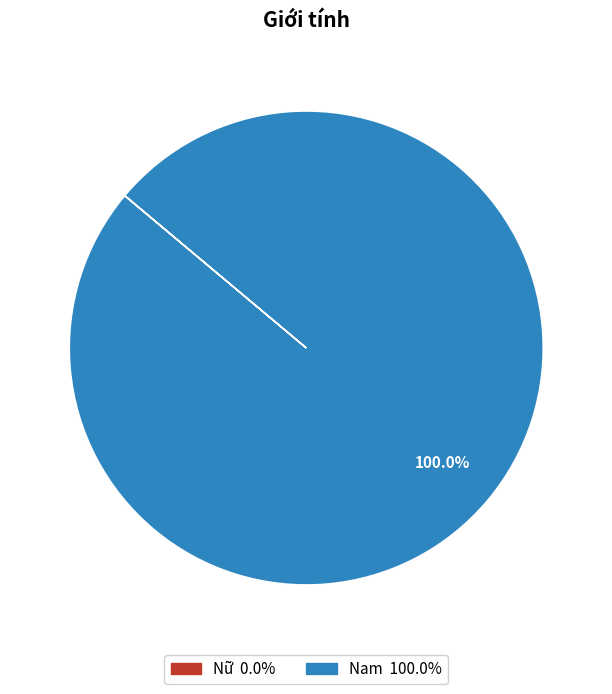

Is there any slice that represents more than half of the pie?

Yes